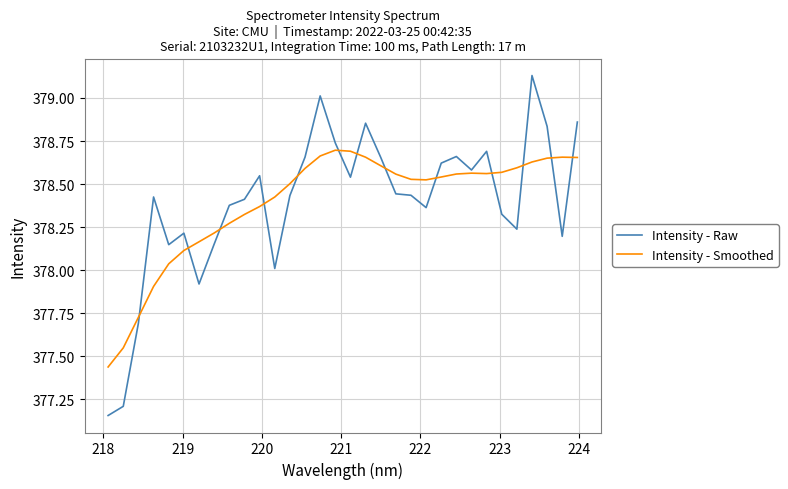

List the series in order of their peak value, highest first.

Intensity - Raw, Intensity - Smoothed